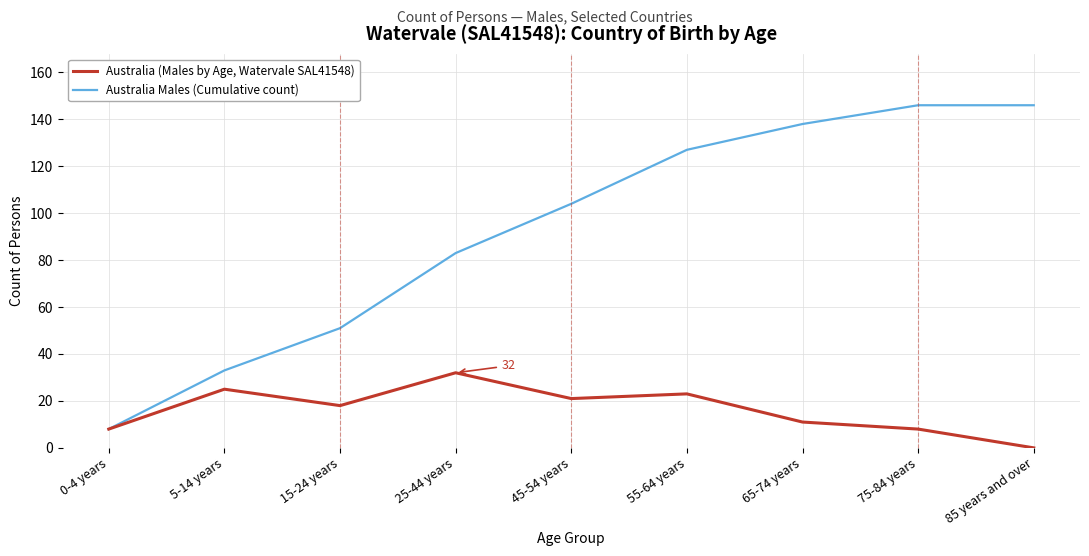

What is the approximate value of Australia Males (Cumulative count) at 85 years and over?

146